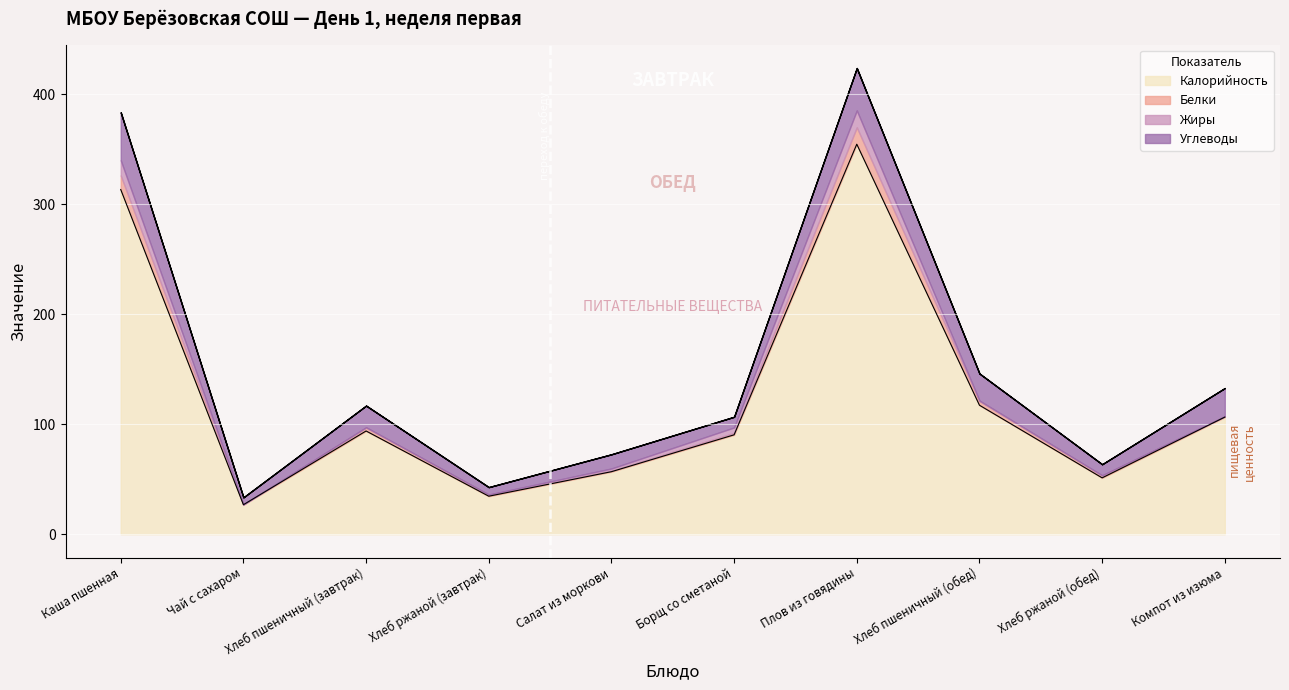

At which label is Белки closest to 7?

Хлеб пшеничный (обед)